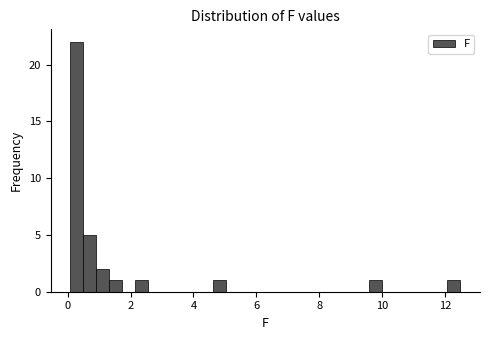

Read against the x-axis, roughly where is the centre of the tallest bar?

0.2